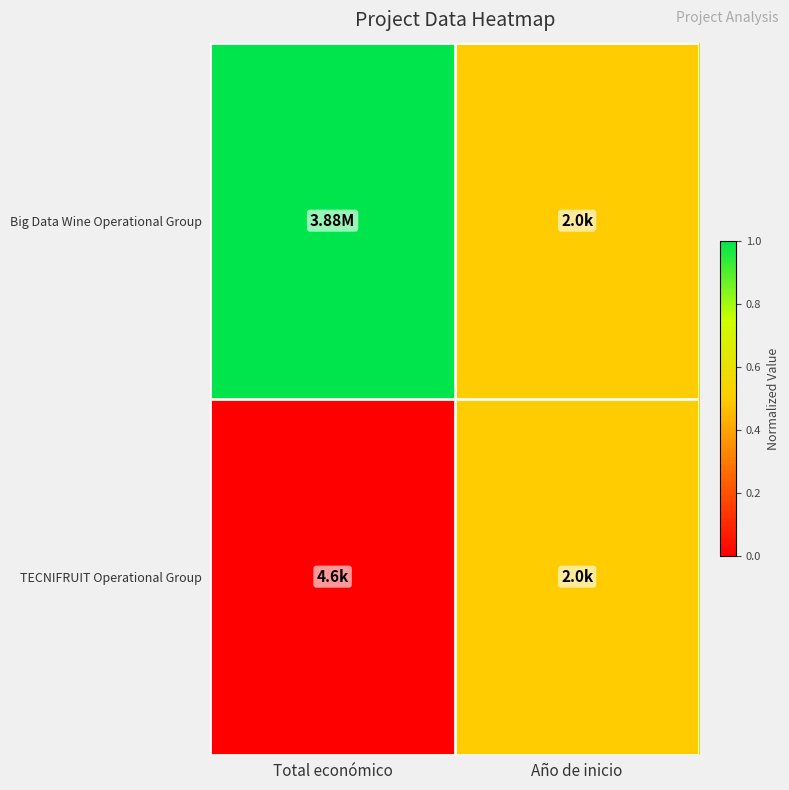

At which category is the sum across all series the highest?

Total económico